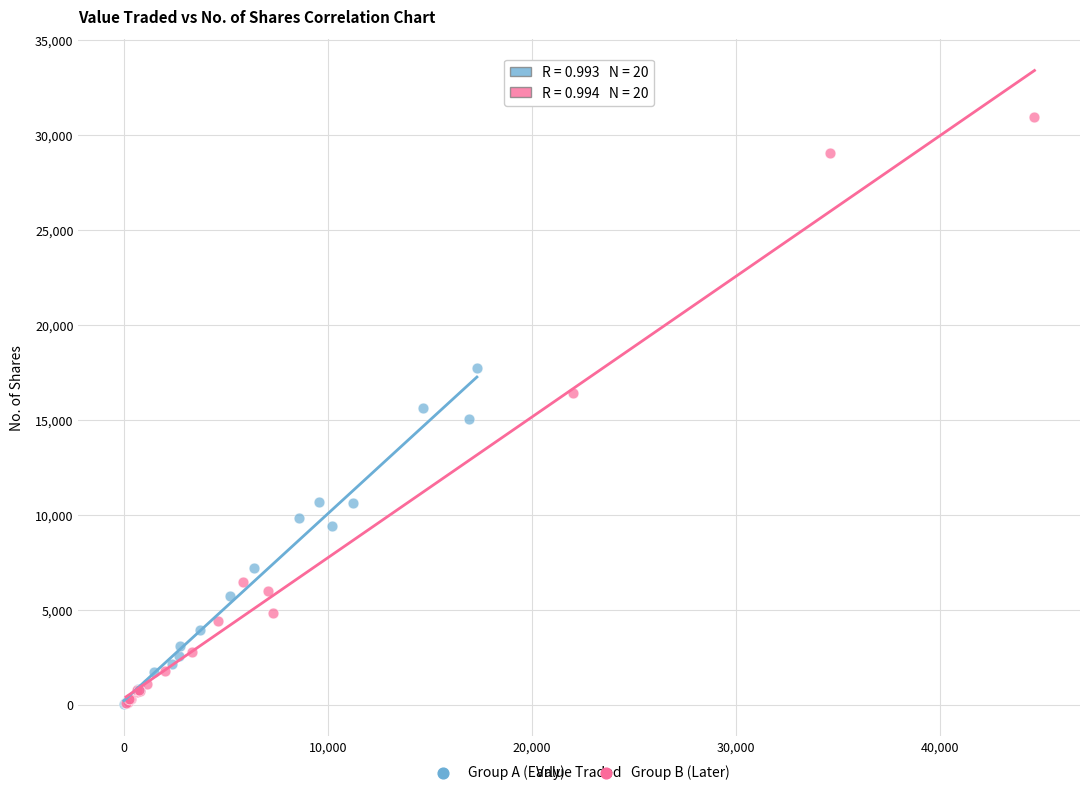

Which series reaches the maximum Y coordinate?

Group B (Later)